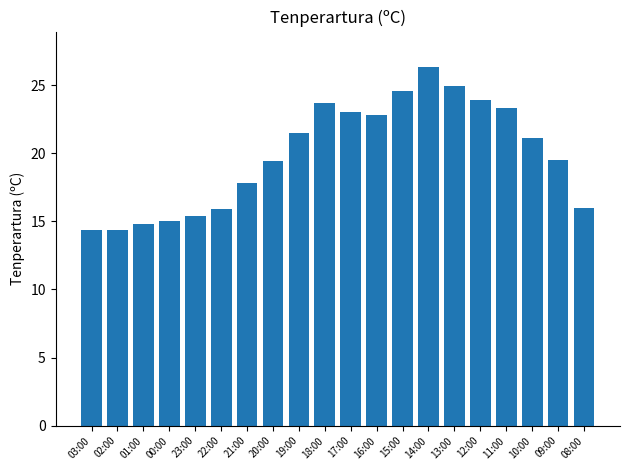

The value at 23:00 is 15.4. True or false?

True